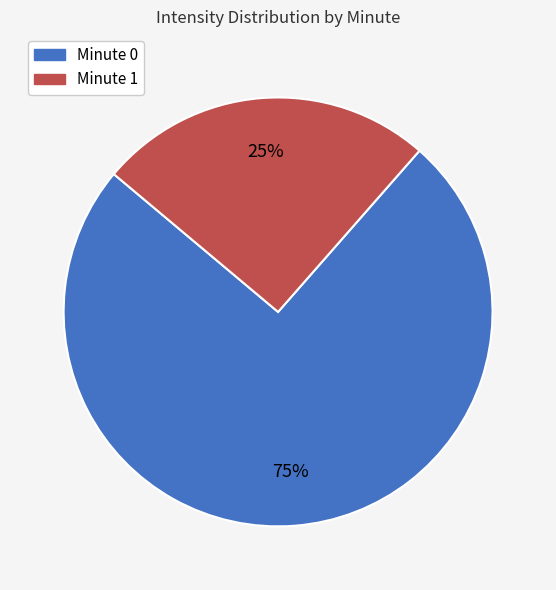

Does Minute 0 represent more than half of the total?

Yes